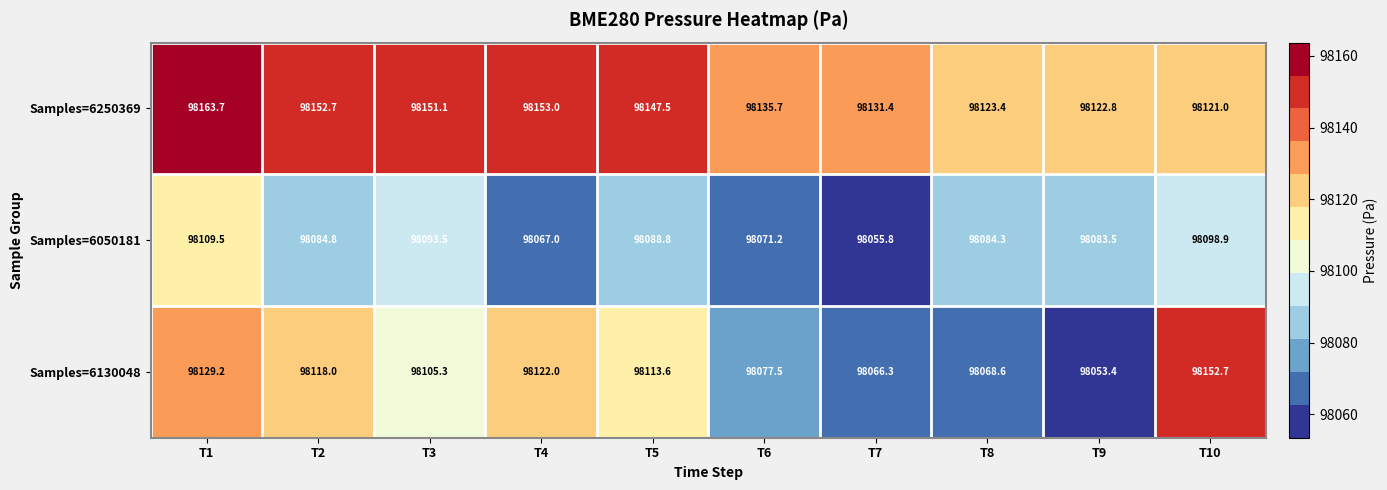

How many distinct data groups are displayed?

3